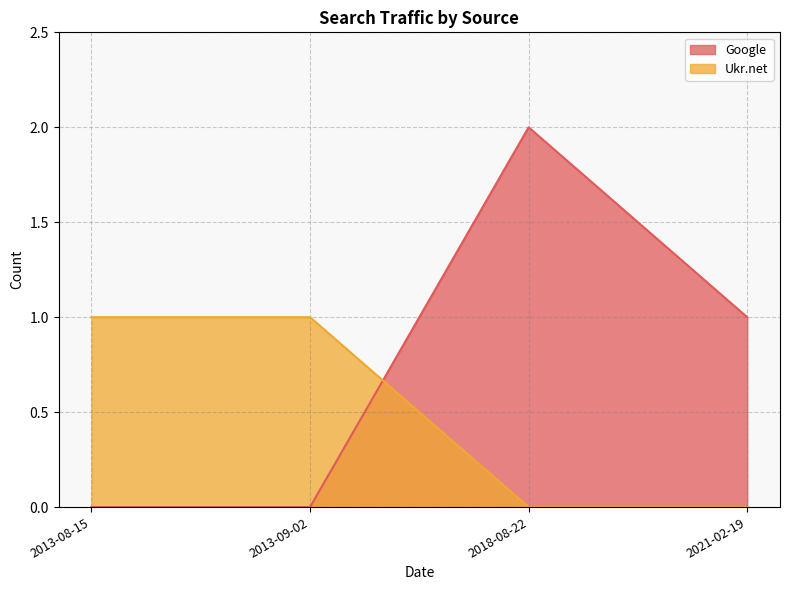

What position from the left is 2018-08-22?

3